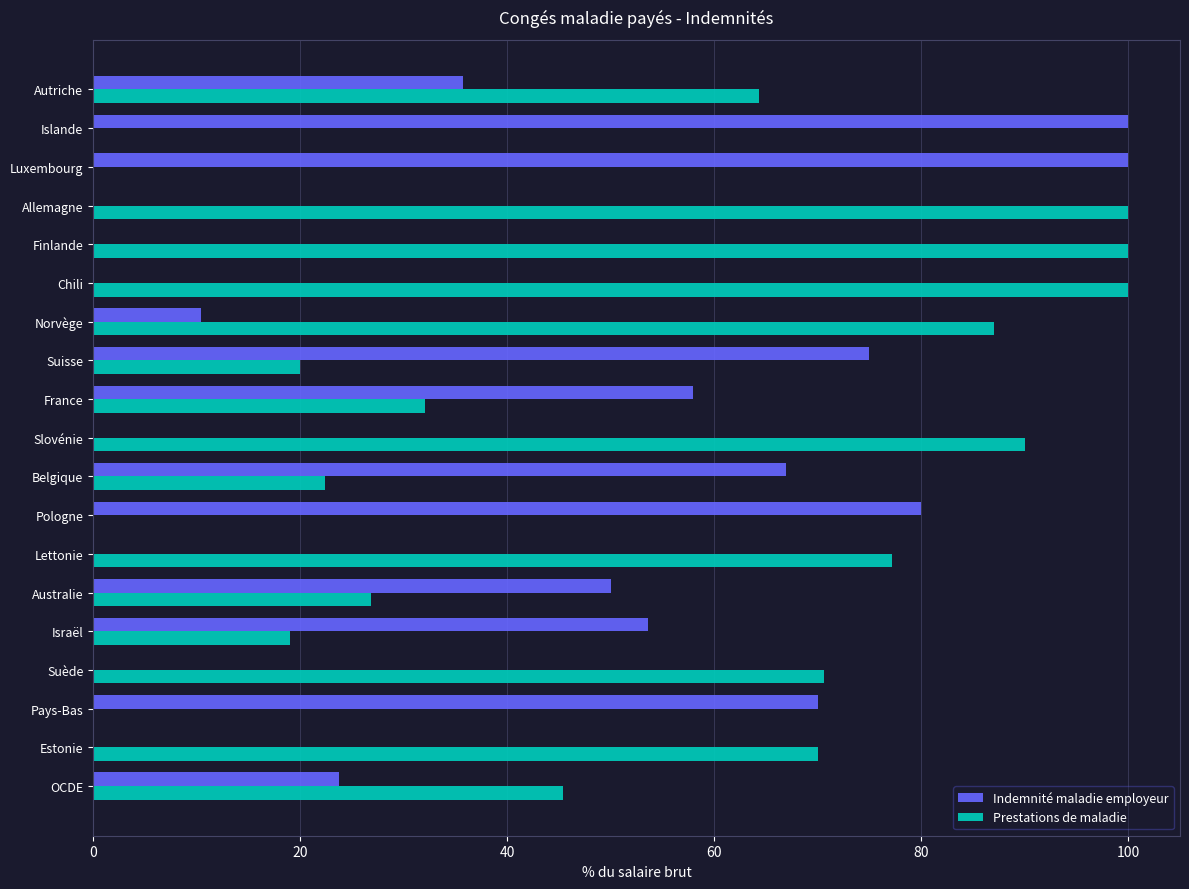

Is it true that Indemnité maladie employeur equals 0.0 at Finlande?

True